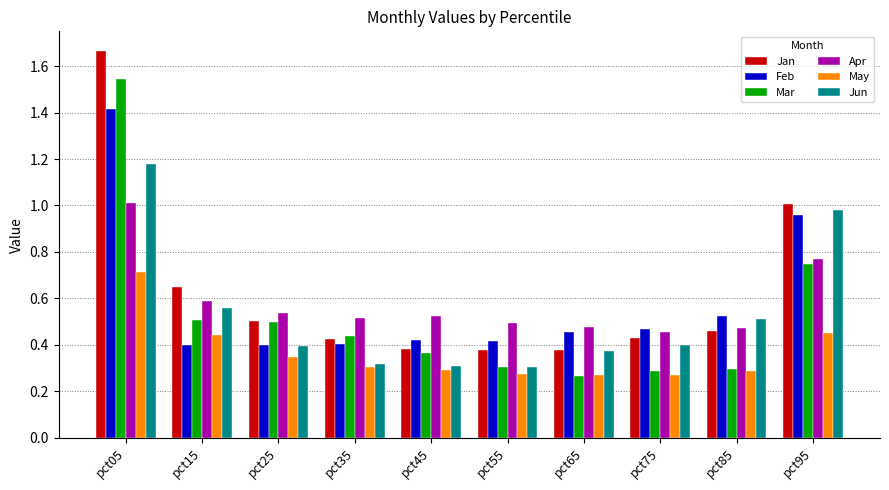

Count the number of data series in this chart.

6